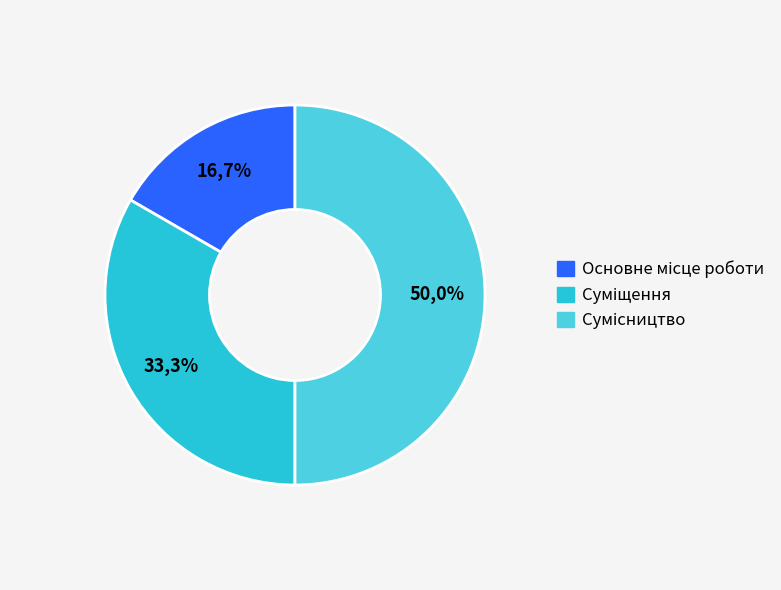

Which slice is the smallest?

Основне місце роботи